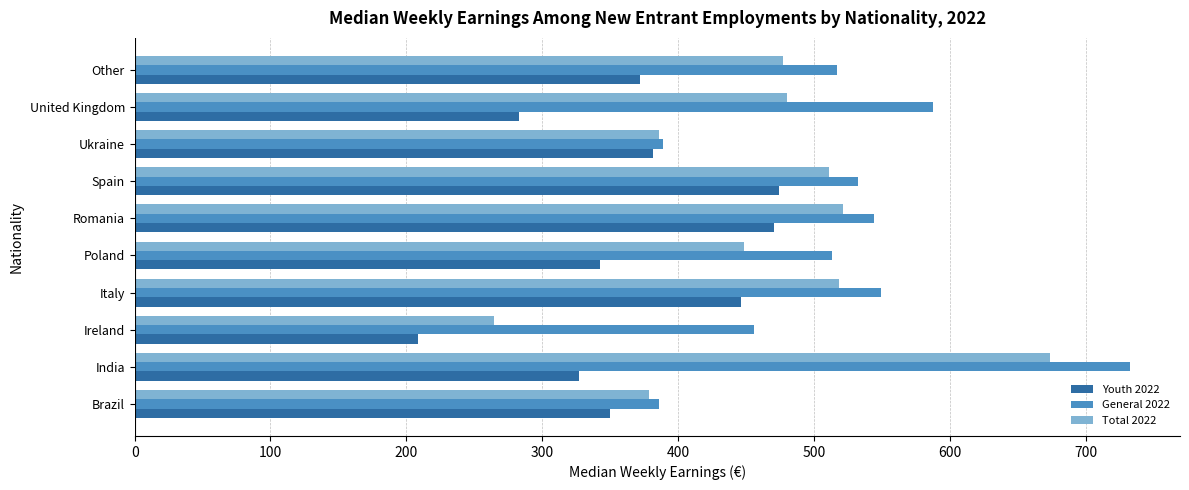

What is the greatest value displayed?

732.9